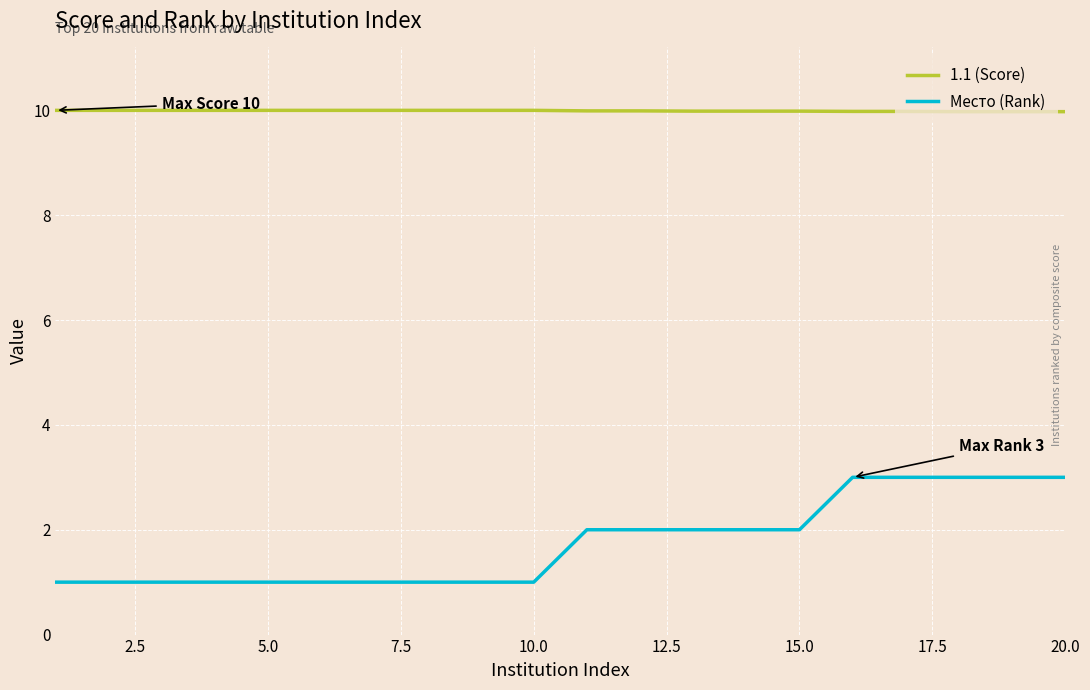

Which series has the largest total across all categories?

1.1 (Score)